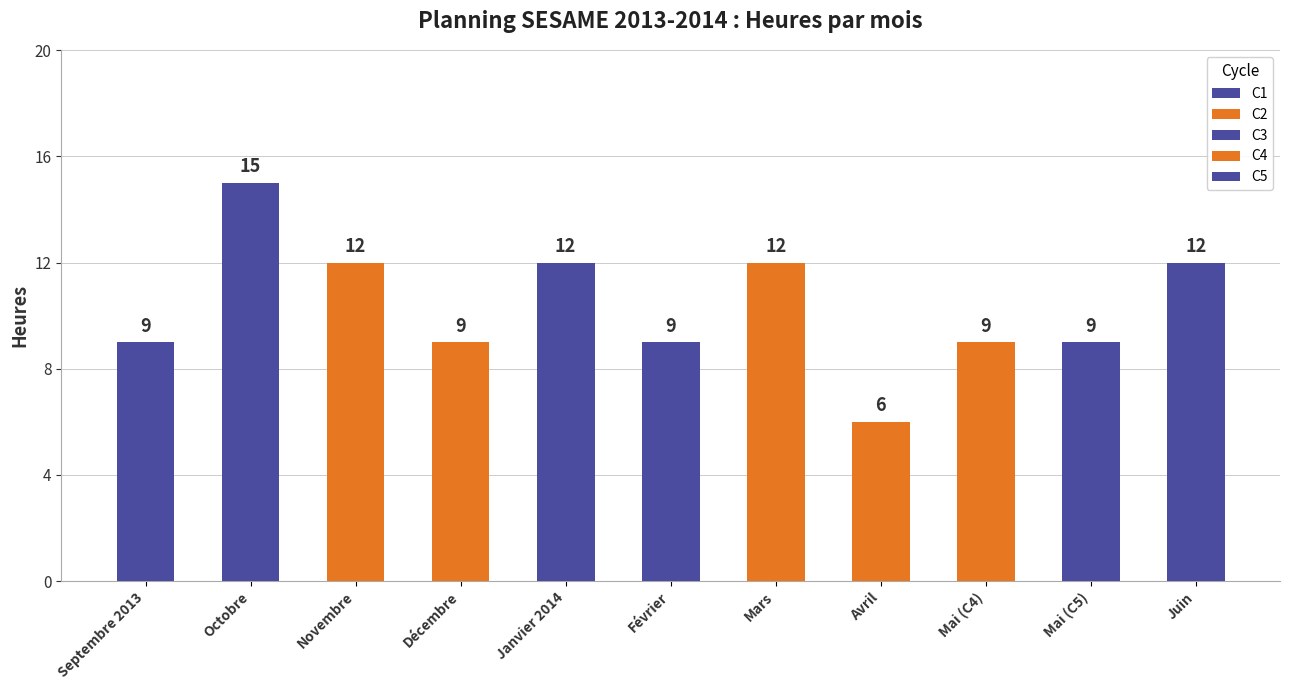

Which has a higher value, Janvier 2014 or Mai (C4)?

Janvier 2014